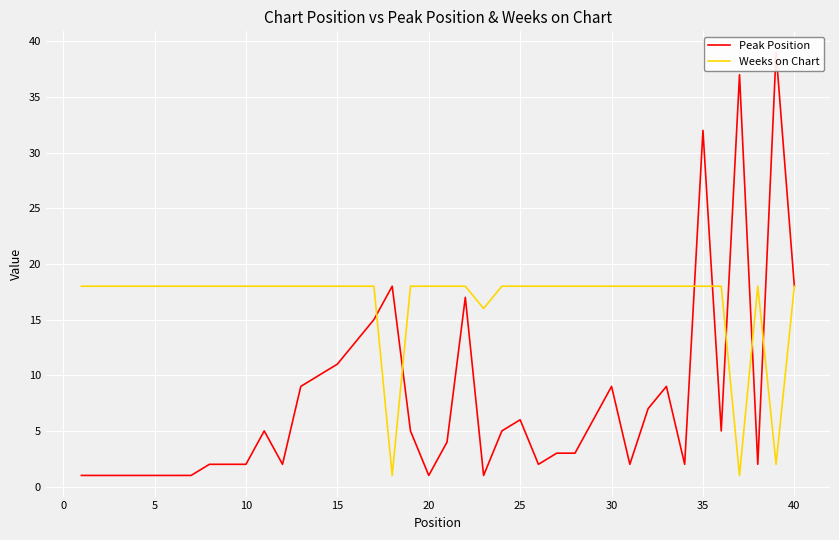

Which series has the largest total across all categories?

Weeks on Chart